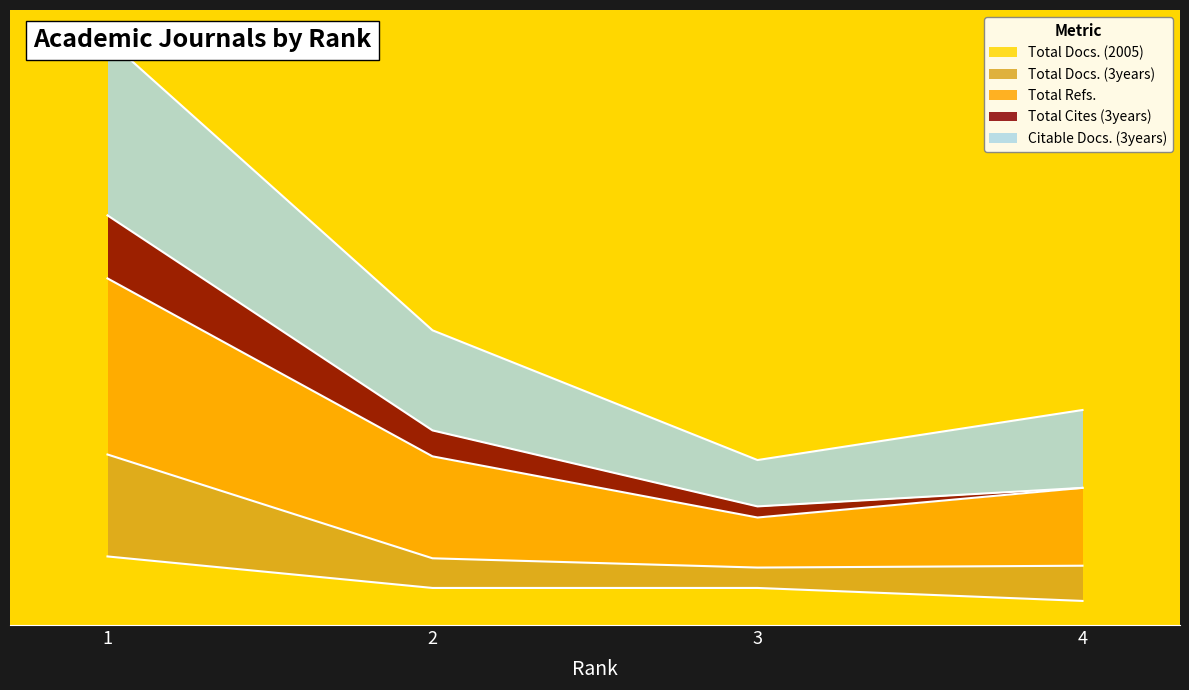

The value of Total Refs. at 4 is 44. True or false?

False